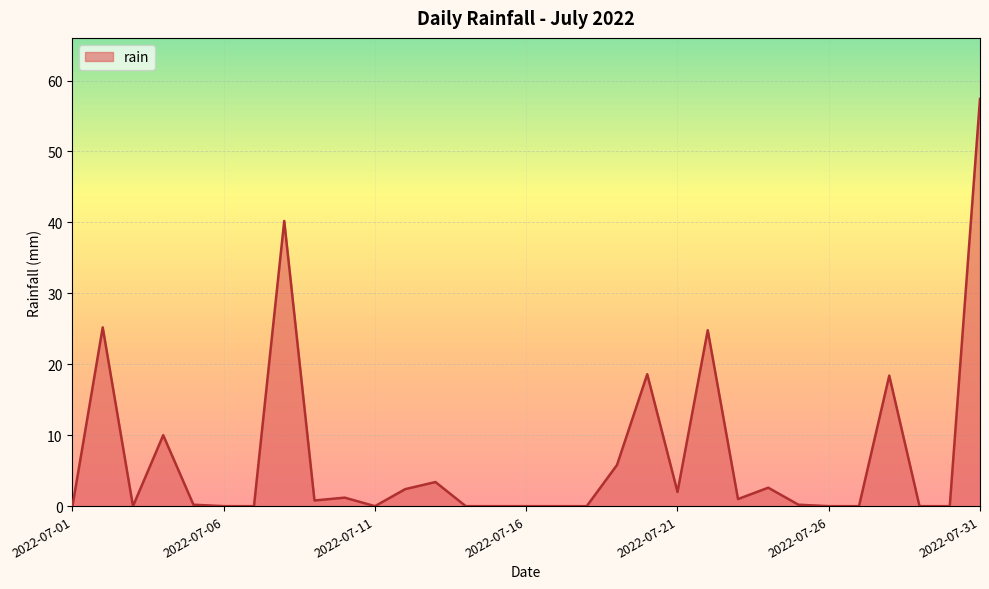

What is the maximum value shown in the chart?

57.4